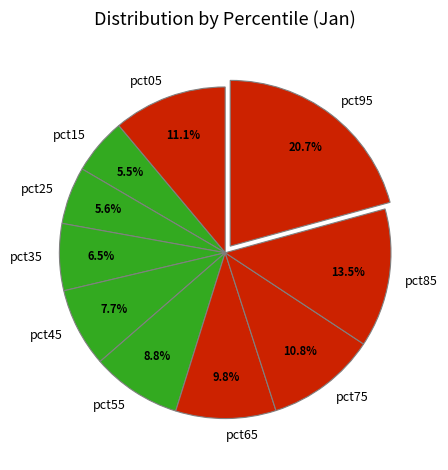

To the nearest percent, what is the difference between the pct75 and pct65 slice percentages?

1%